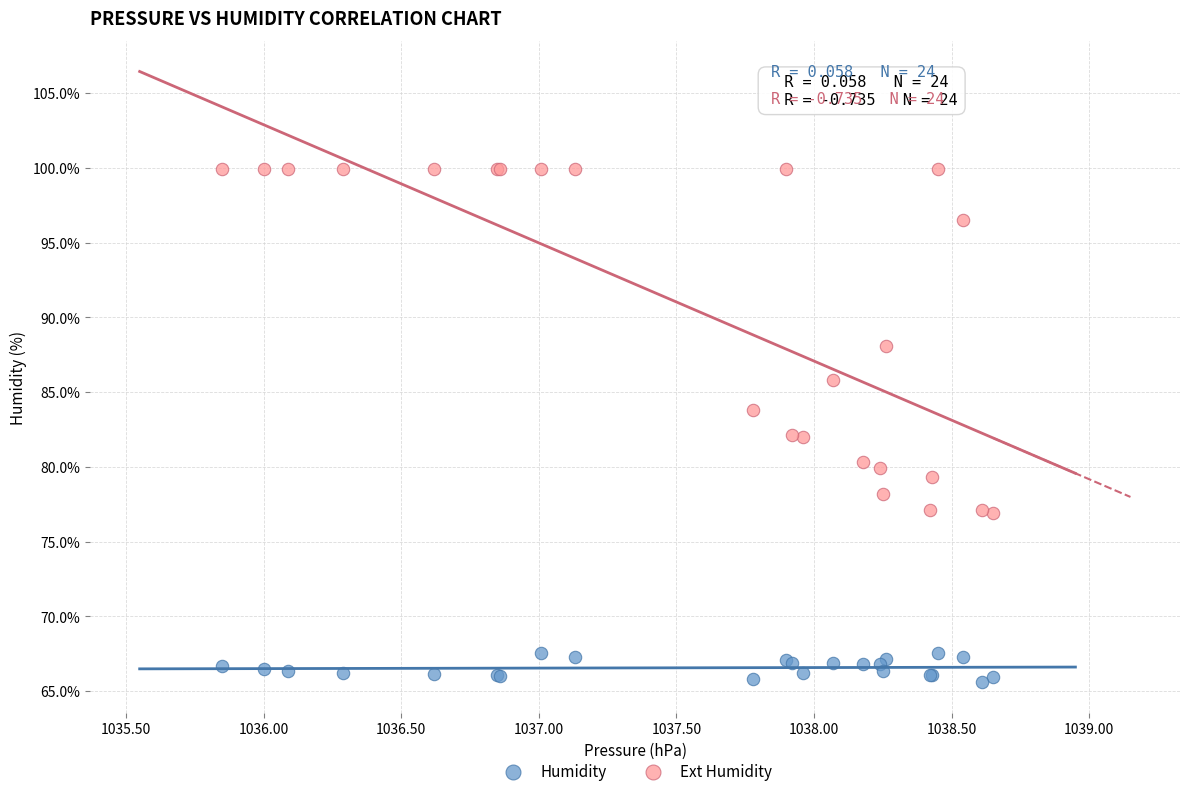

Which series reaches the maximum Y coordinate?

Ext Humidity